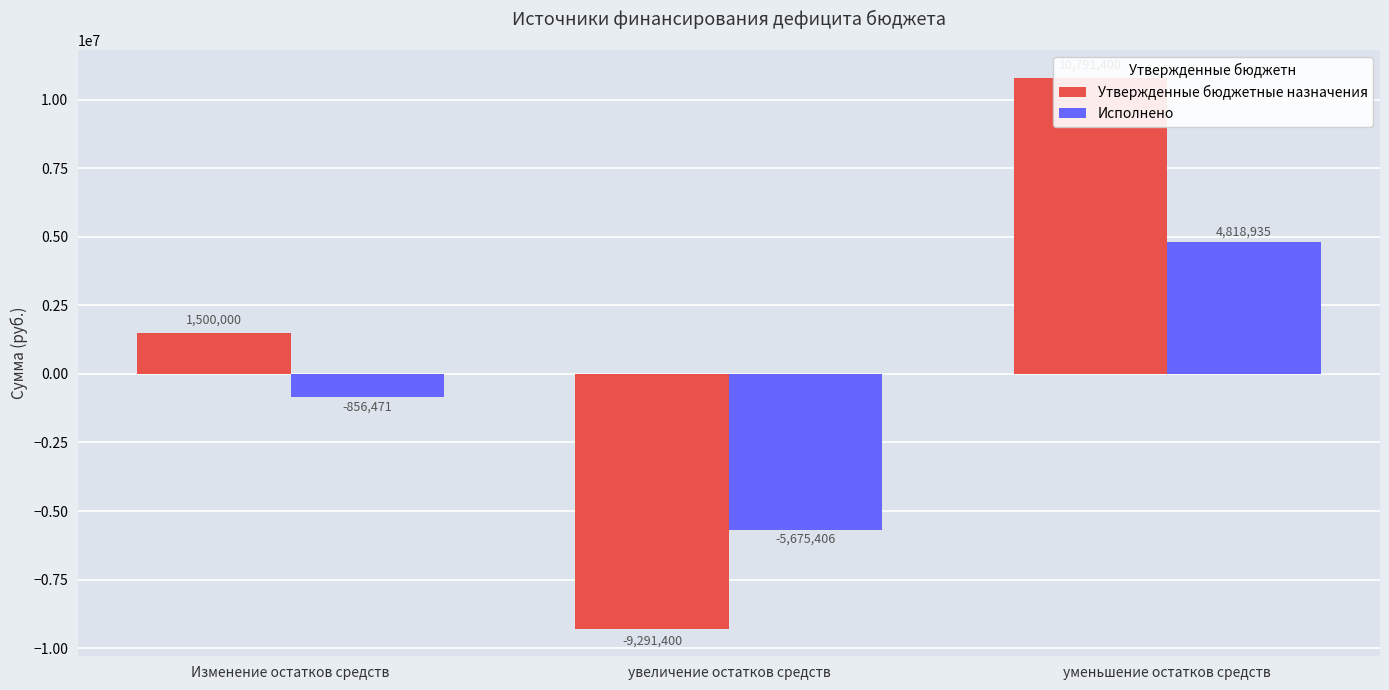

The value of Исполнено at увеличение остатков средств is -3897726.2. True or false?

False